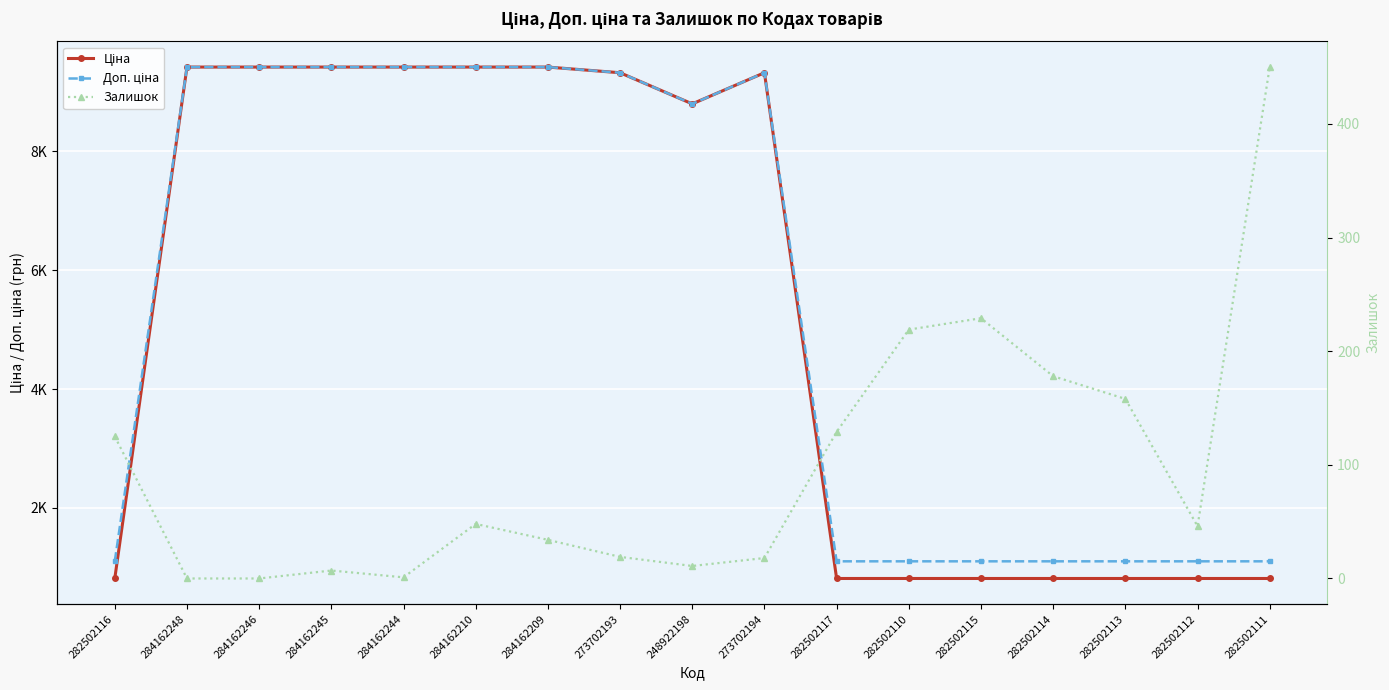

Which series has the widest spread of values?

Ціна